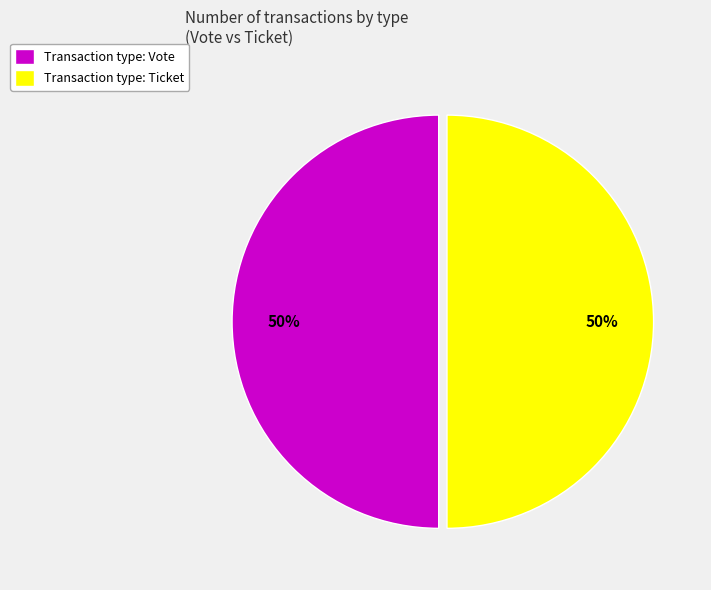

Do Transaction type: Vote and Transaction type: Ticket together represent more than half of the pie?

Yes